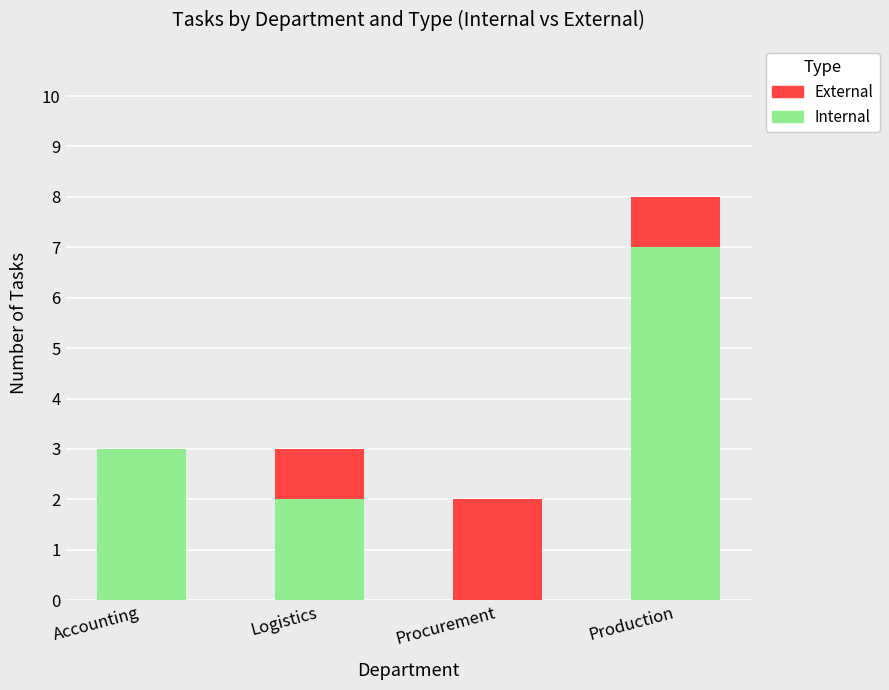

How many categories are shown in the chart?

4